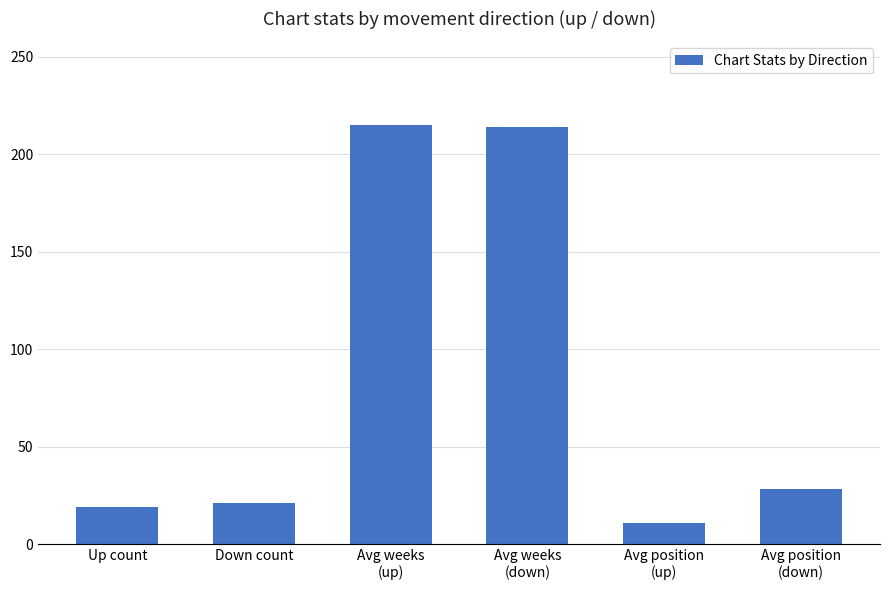

What is the sum of all values?

508